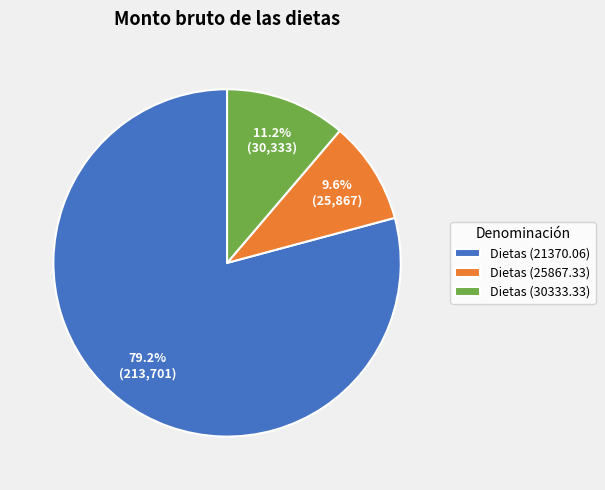

To the nearest percent, what is the difference between the largest and smallest slice percentages?

70%